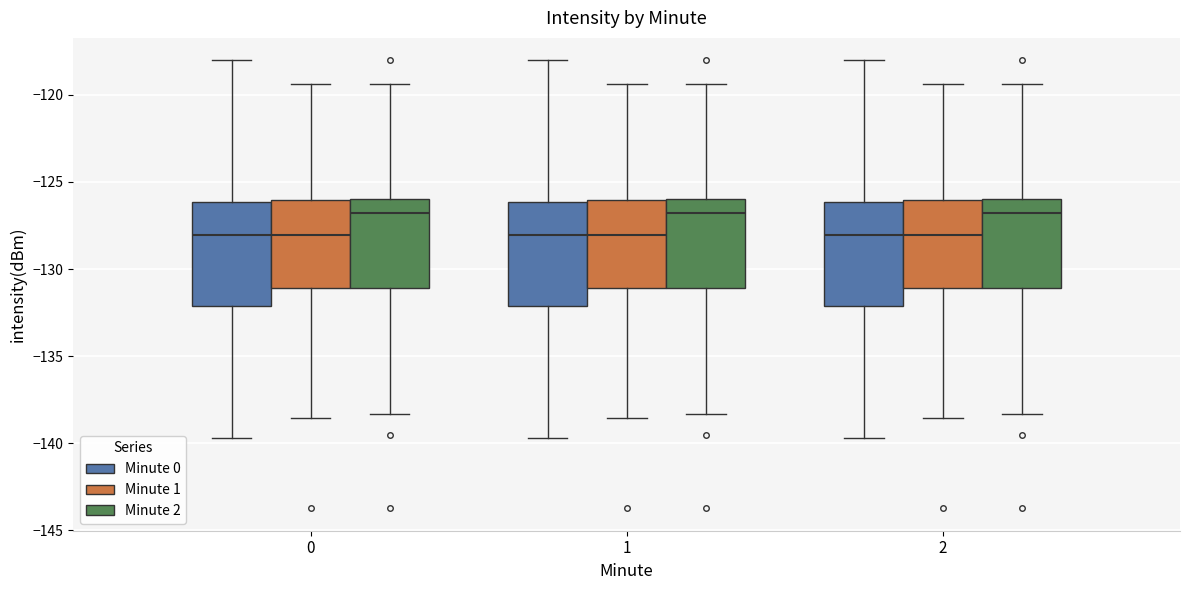

Where is the lower edge of the box for 0 (Minute 0) on the y-axis? The values are not printed on the chart, so give them approximately, as read against the axis.

-132.0